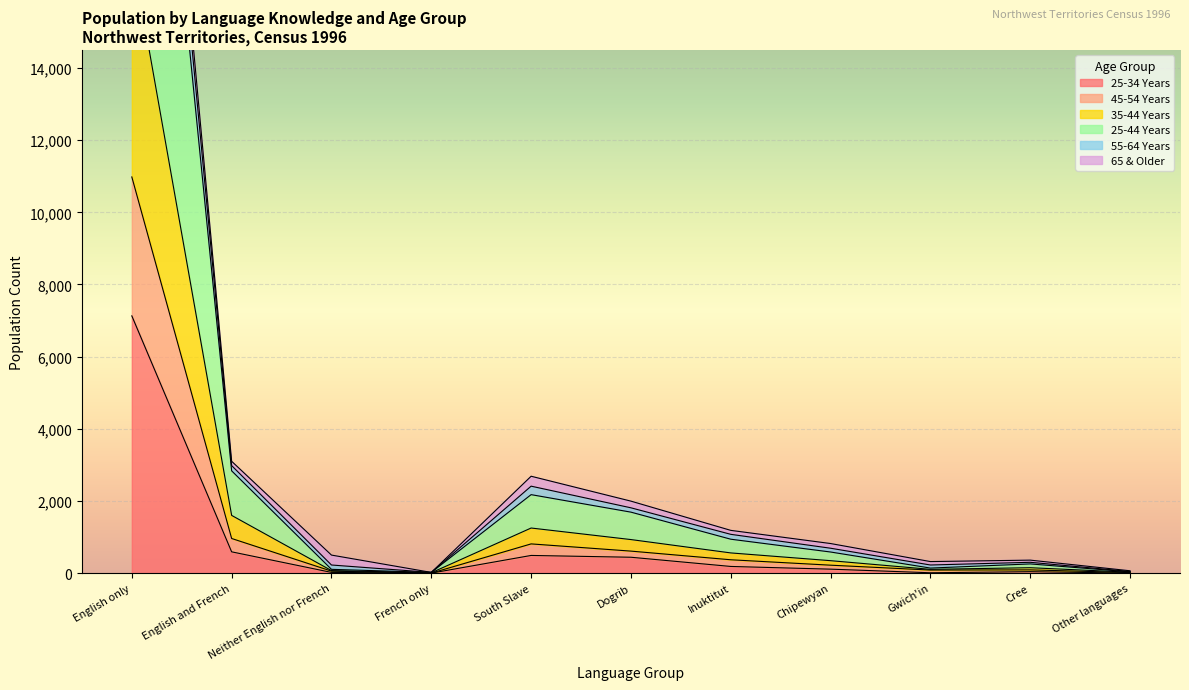

At how many categories does at least one series exceed 11152?

1